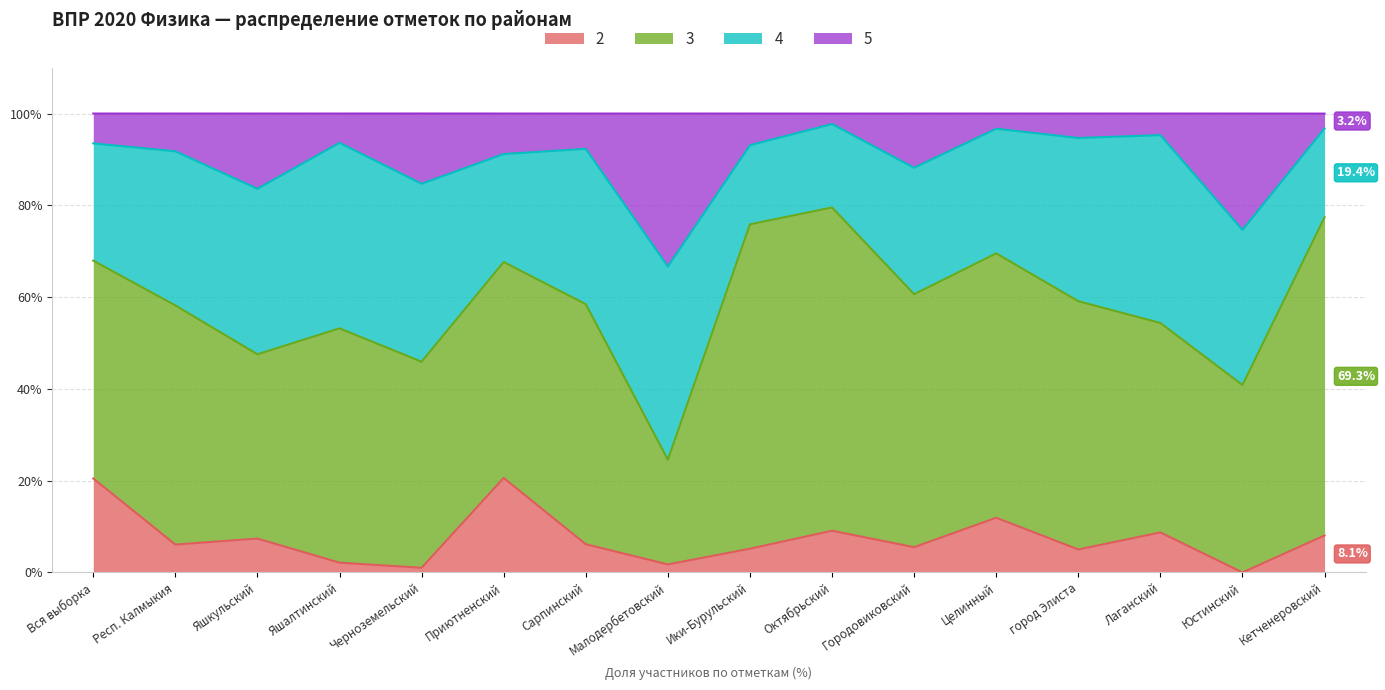

What is the total value across all series at Ики-Бурульский?

100.0